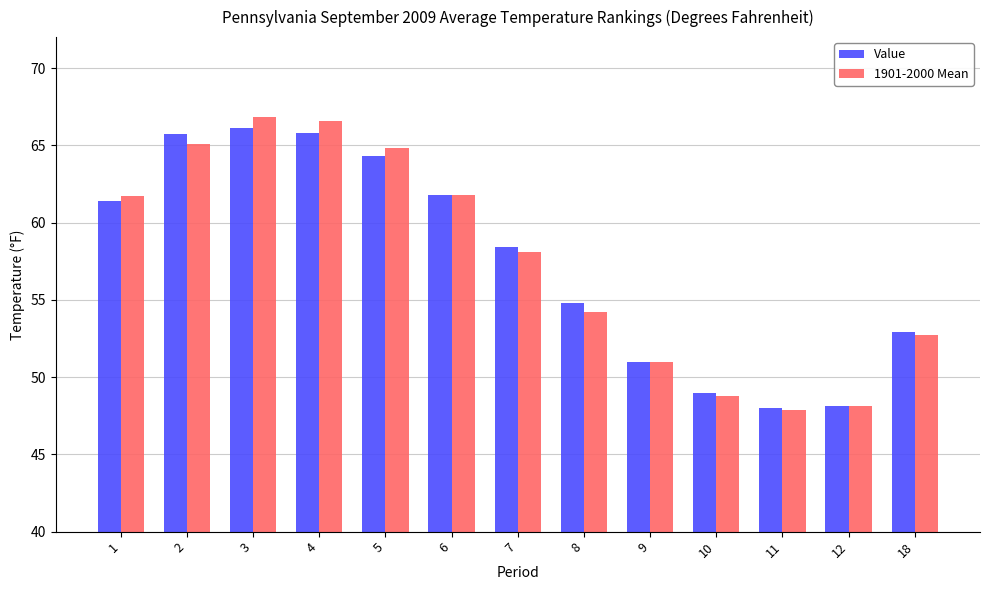

The Value series shows 88.4 at 3. True or false?

False